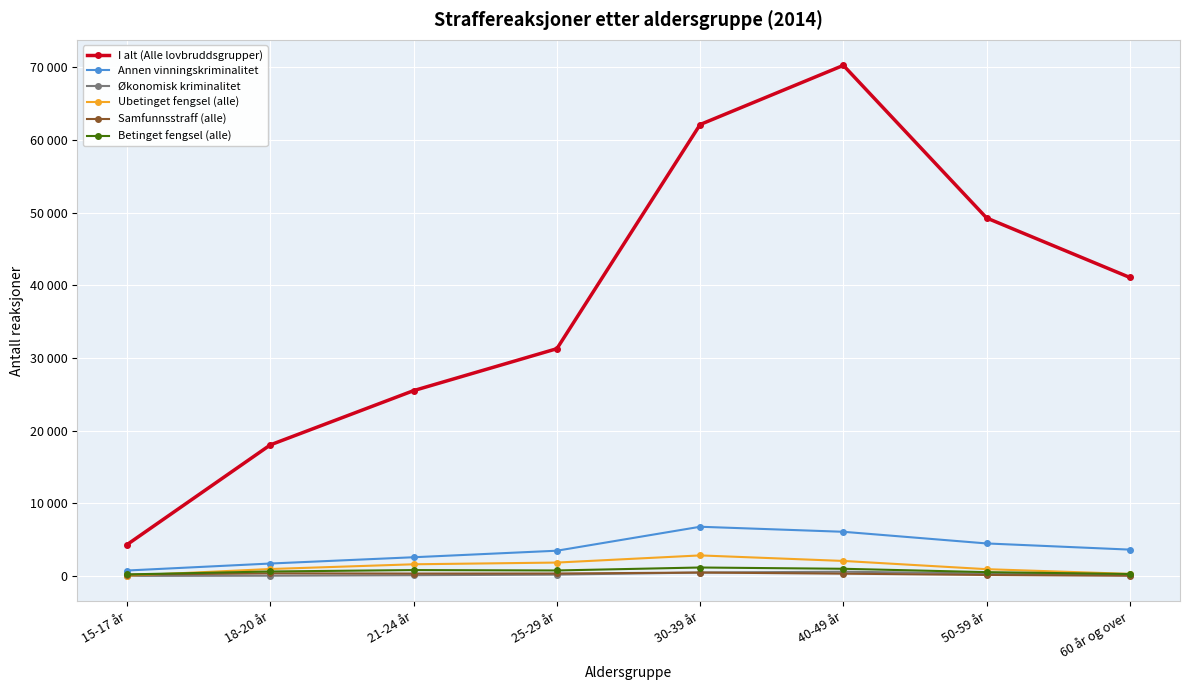

True or false: Samfunnsstraff (alle) has more than 0 points higher than both neighbors.

True